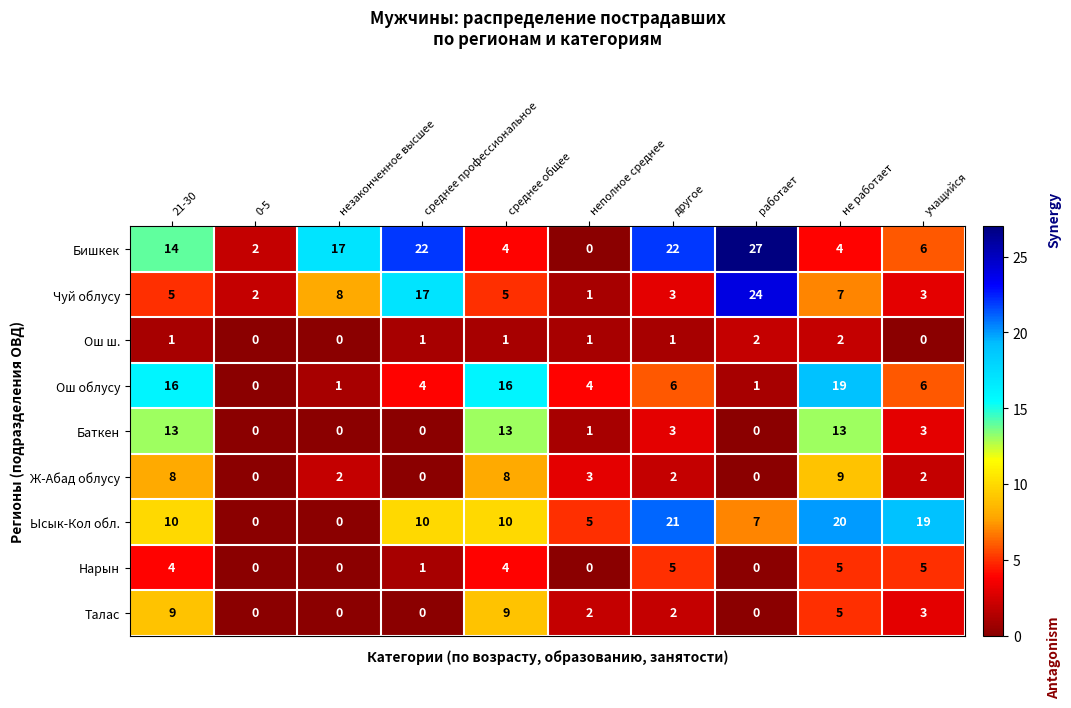

What is the sum of all Чуй облусу values?

75